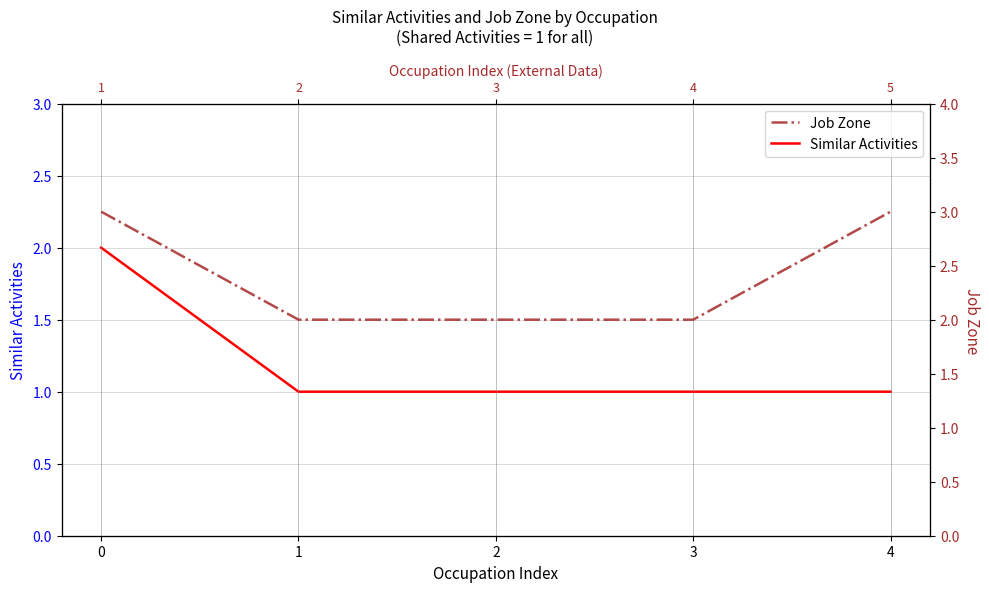

Reading left to right, transcribe all the data shown in this chart.

Similar Activities: 2	1	1	1	1
Job Zone: 3	2	2	2	3